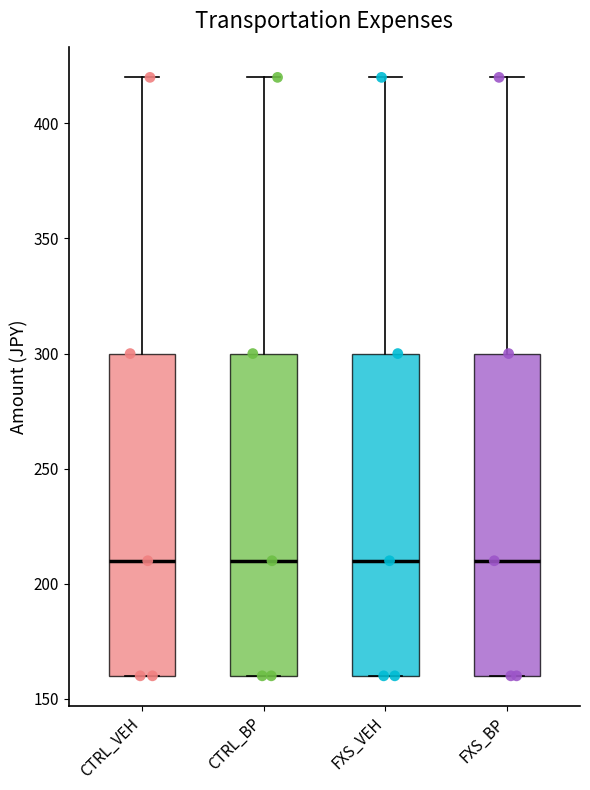

Where is the lower edge of the box for FXS_BP on the y-axis? The values are not printed on the chart, so give them approximately, as read against the axis.

160